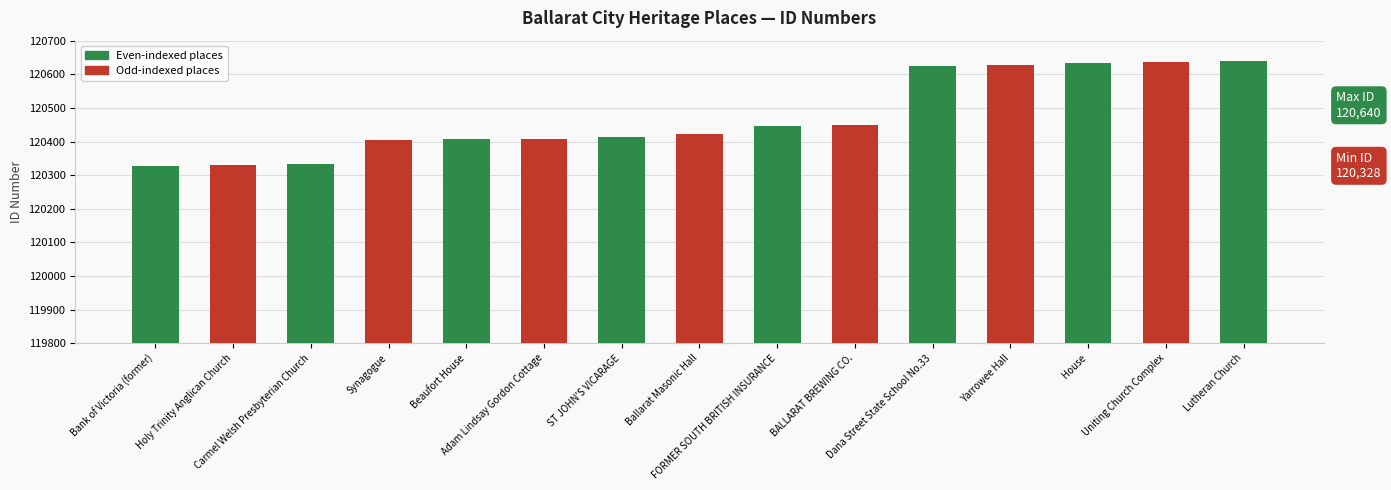

What is the maximum value shown in the chart?

120640